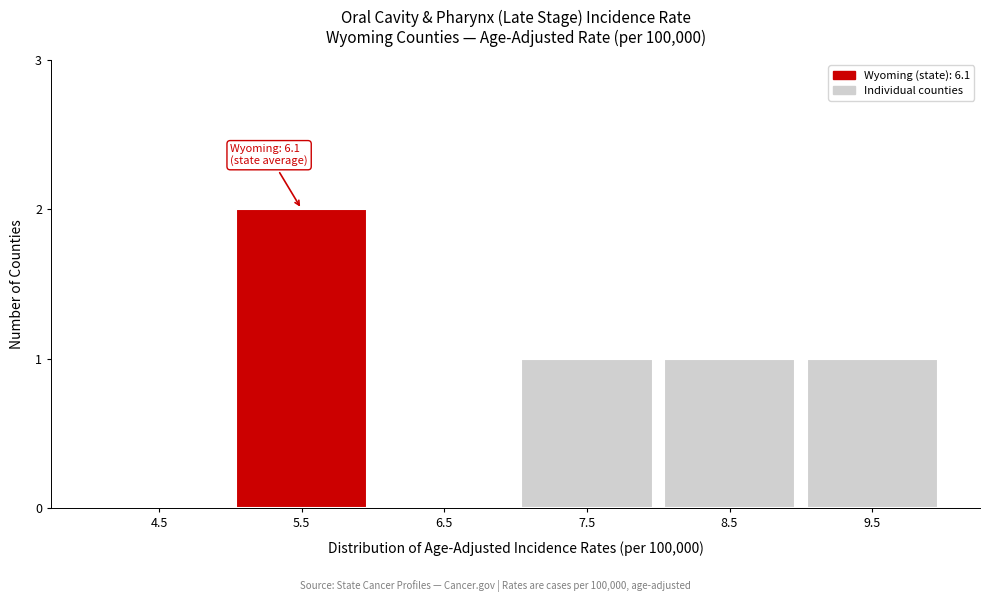

Reading left to right, transcribe all the data shown in this chart.

4.5=0	5.5=2	6.5=0	7.5=1	8.5=1	9.5=1